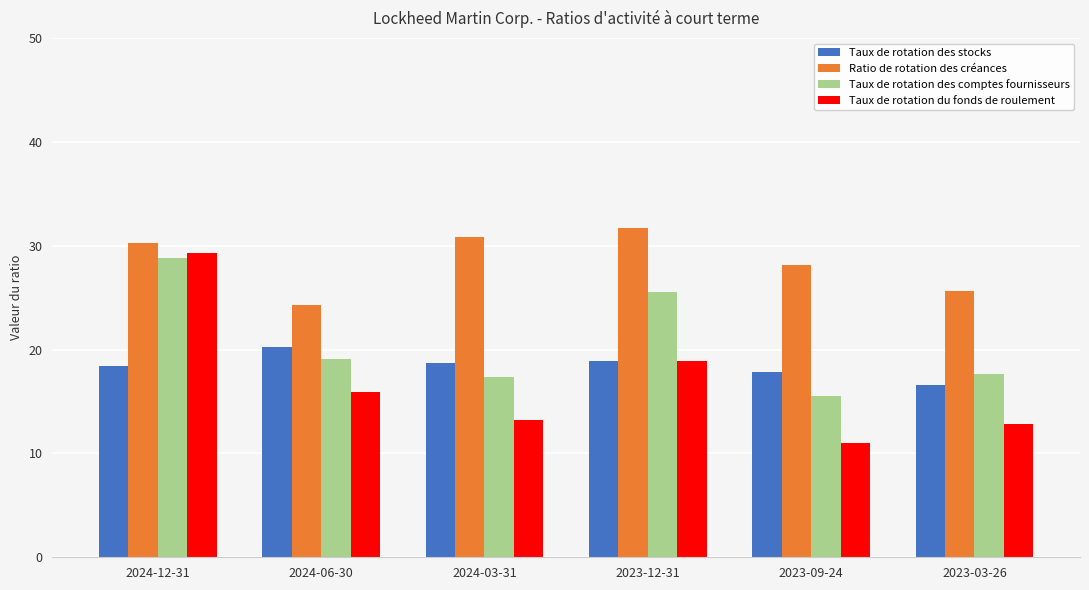

The Taux de rotation des stocks series shows 5.0 at 2023-03-26. True or false?

False